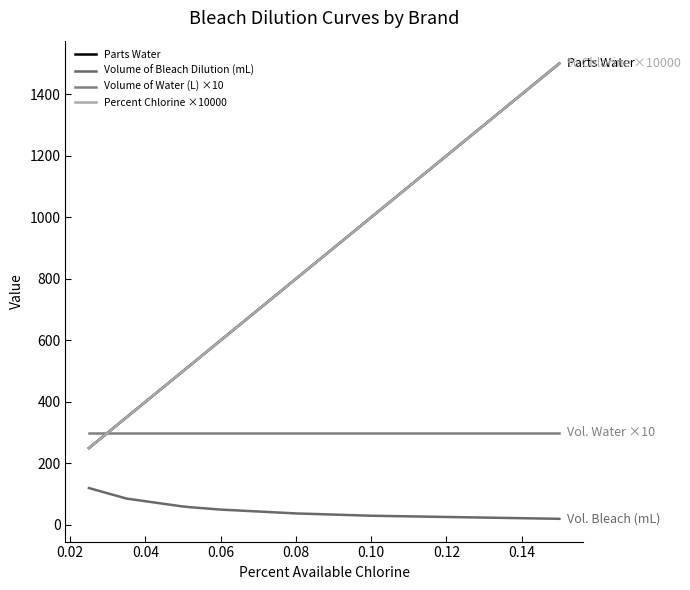

Does the chart have visible grid lines?

No